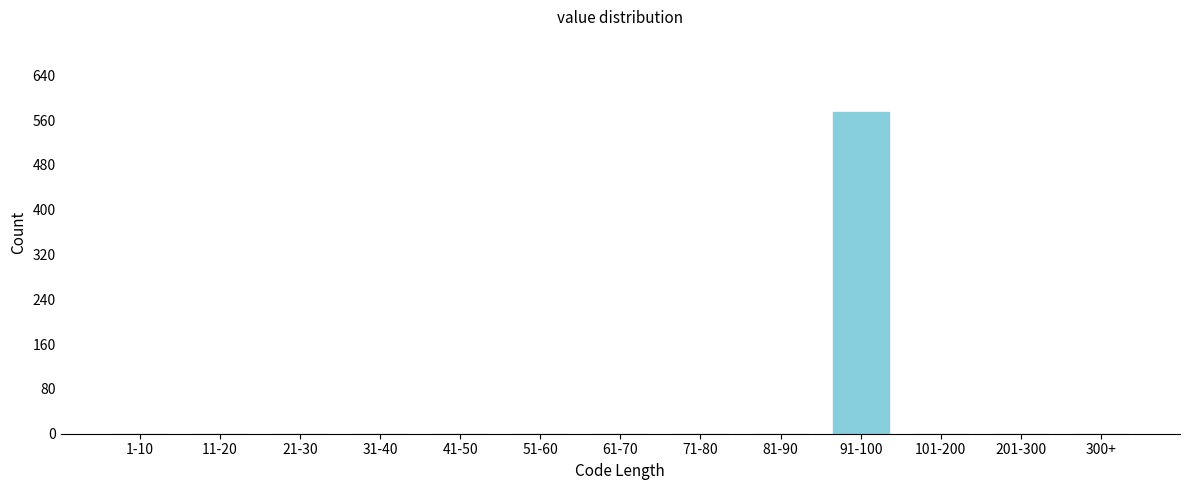

Reading left to right, what are all the values shown in this chart?

1-10=0	11-20=0	21-30=0	31-40=0	41-50=0	51-60=0	61-70=0	71-80=0	81-90=0	91-100=574	101-200=0	201-300=0	300+=0